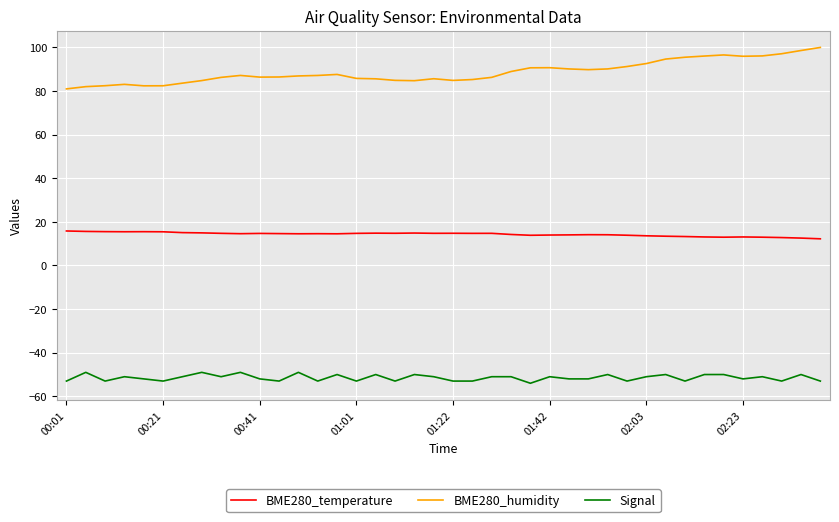

True or false: BME280_temperature has more than 1 interior local peaks.

True